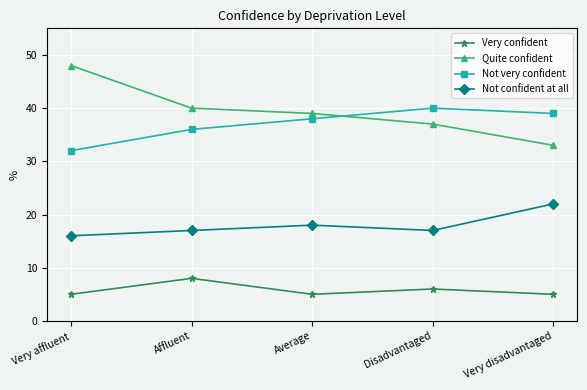

What is the label of the 1st point from the left?

Very affluent